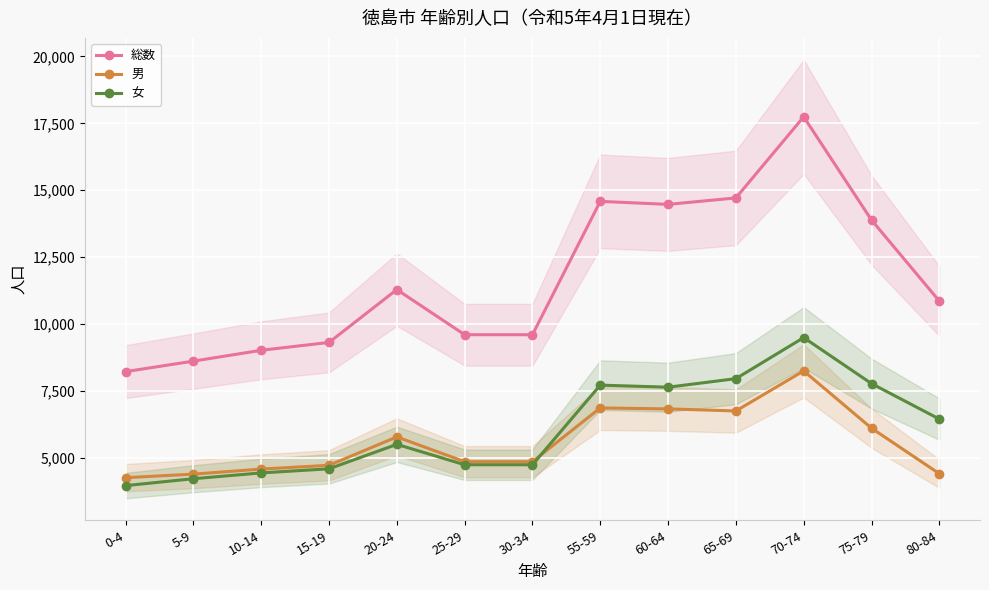

The value of 総数 at 15-19 is 9315. True or false?

True